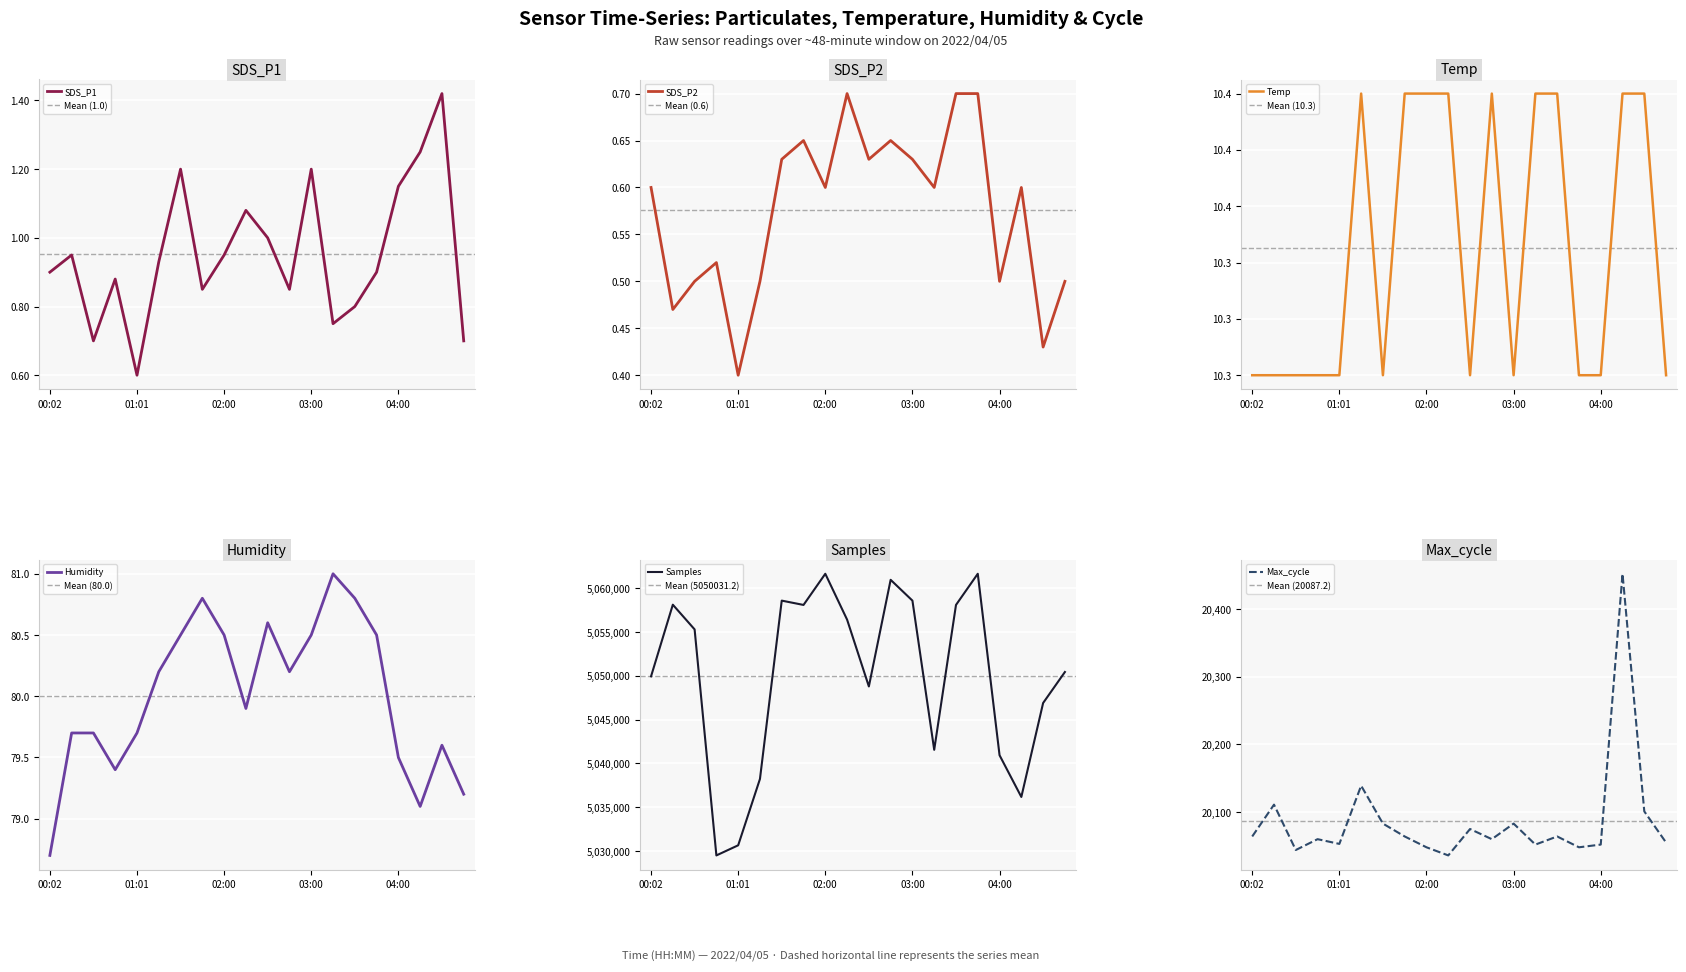

True or false: Samples has a value of 5046902.0 at 04:30.

True